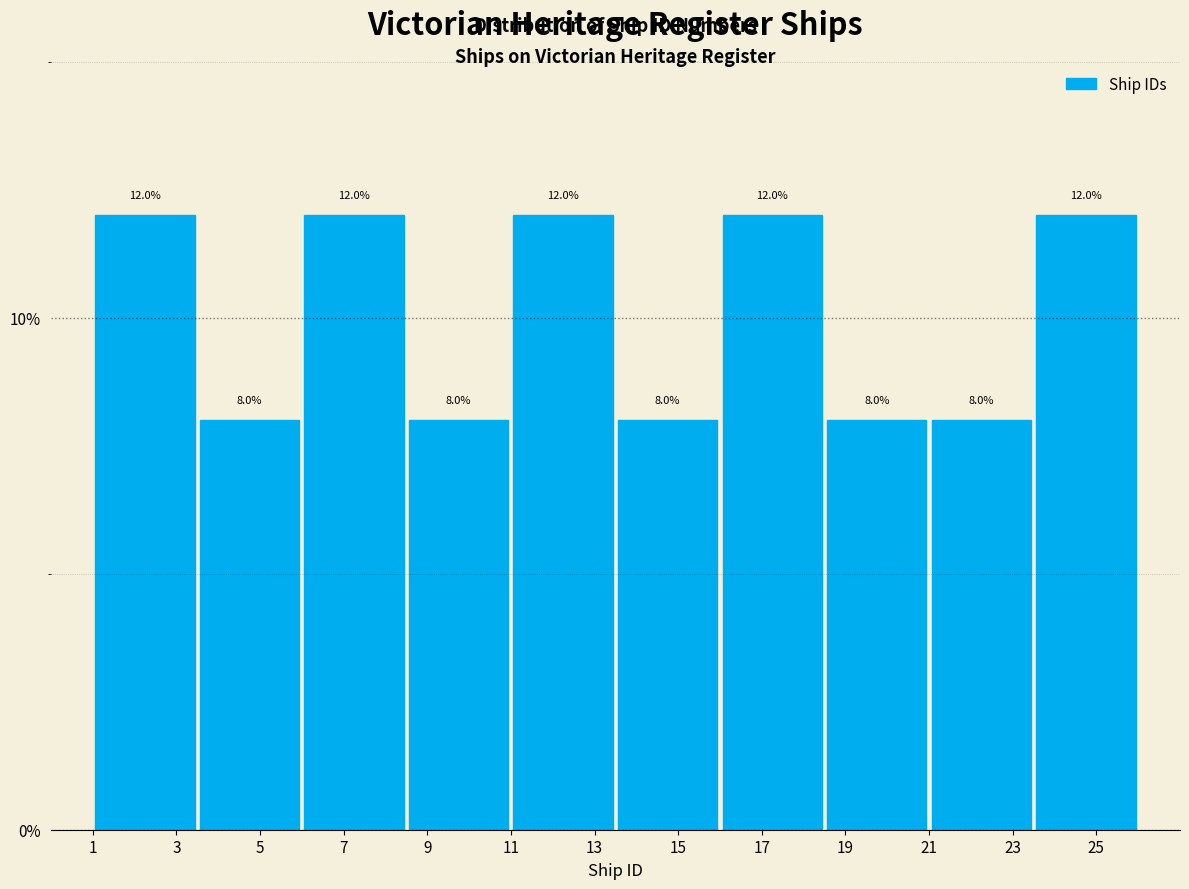

Reading left to right, transcribe this chart: for each bar, give the range it covers on the x-axis and its height.

1.0 to 3.5: 12.0
3.5 to 6.0: 8.0
6.0 to 8.5: 12.0
8.5 to 11.0: 8.0
11.0 to 13.5: 12.0
13.5 to 16.0: 8.0
16.0 to 18.5: 12.0
18.5 to 21.0: 8.0
21.0 to 23.5: 8.0
23.5 to 26.0: 12.0